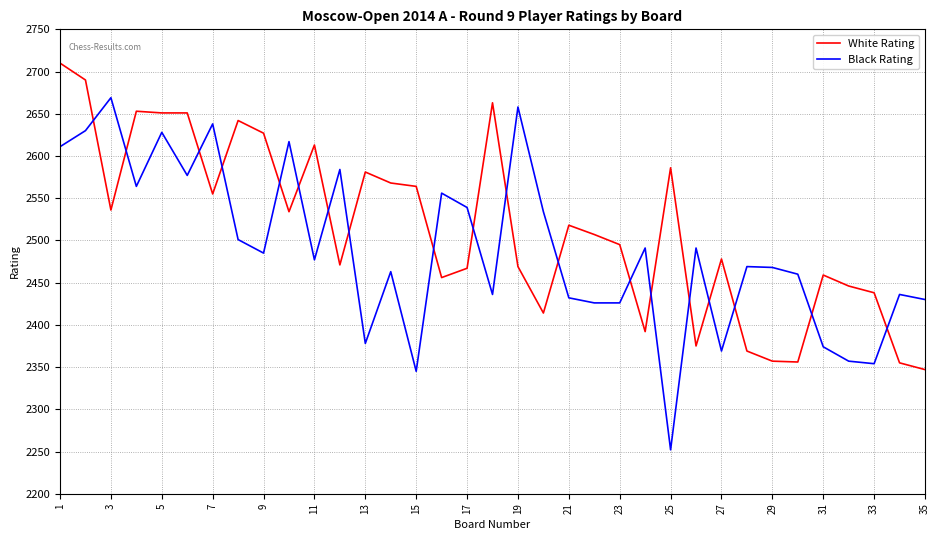

What is the average value of the Black Rating series?

2489